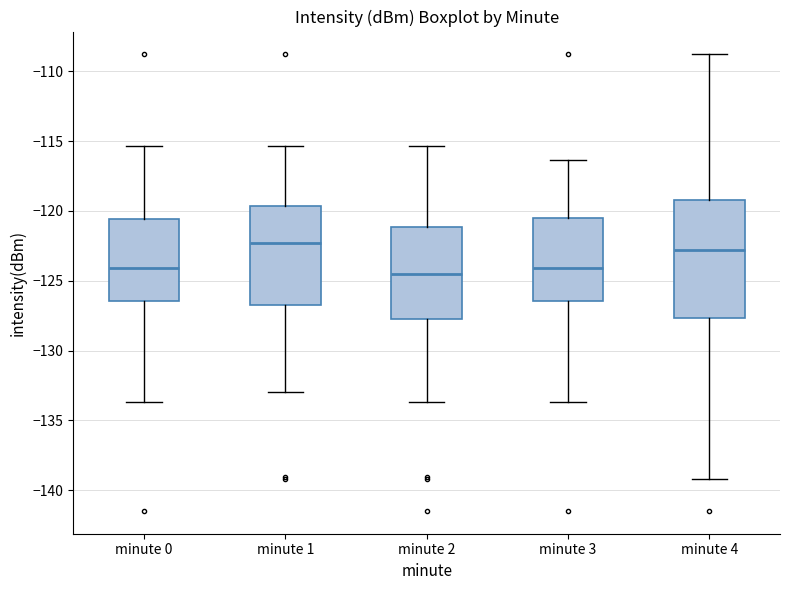

Where does the median line of the box for minute 1 sit on the y-axis? The values are not printed on the chart, so give them approximately, as read against the axis.

-122.5